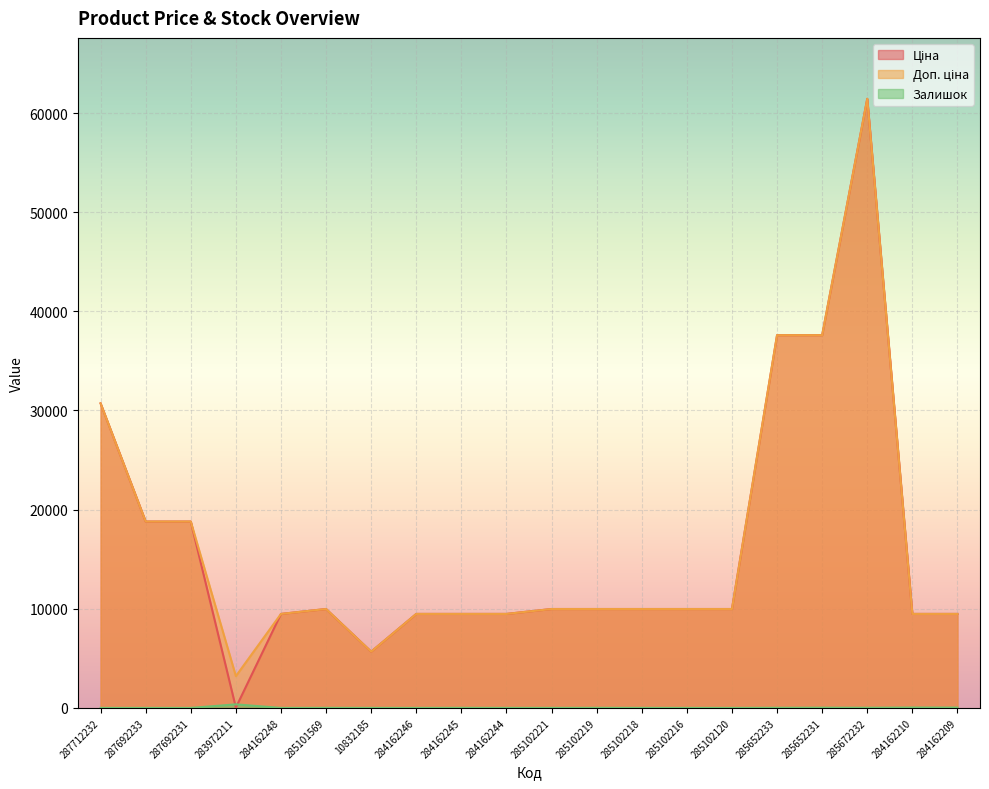

At which label does Залишок first exceed 3?

283972211